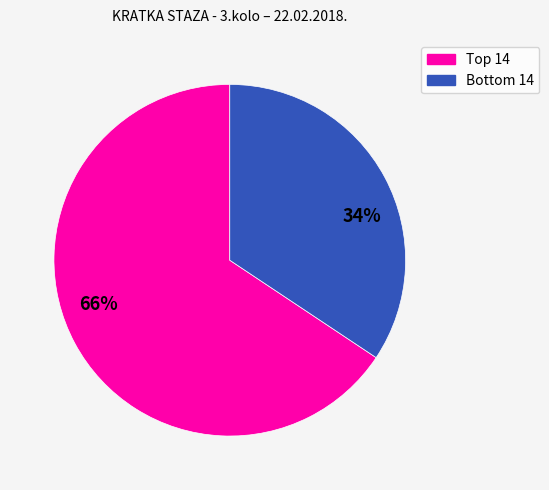

To the nearest percent, what is the average slice percentage?

50%